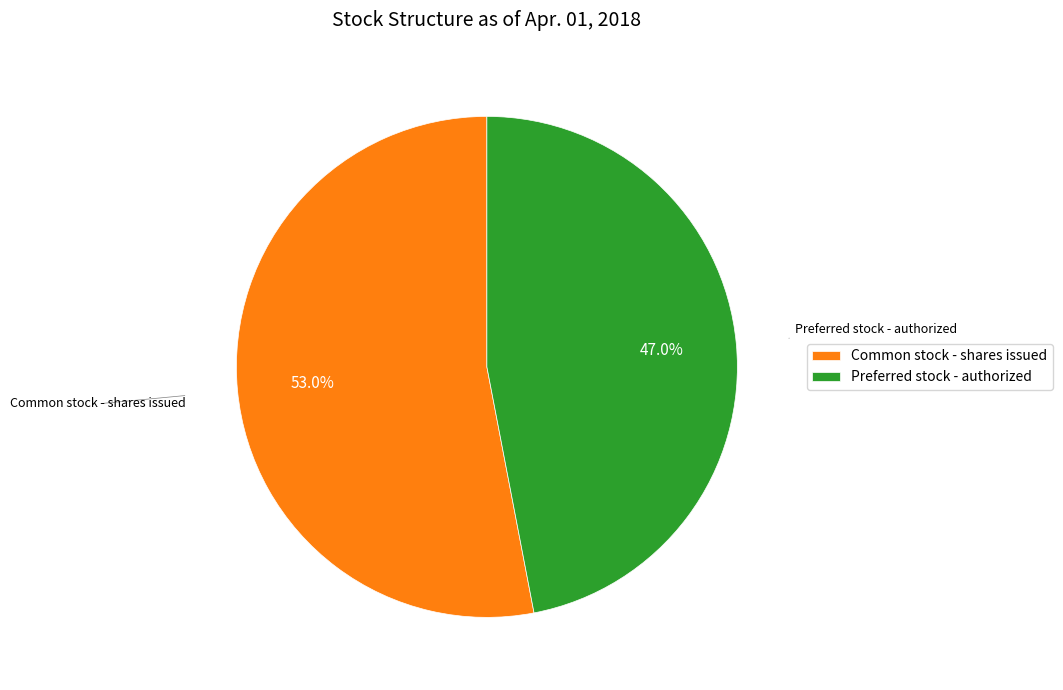

How many segments does this pie chart have?

2